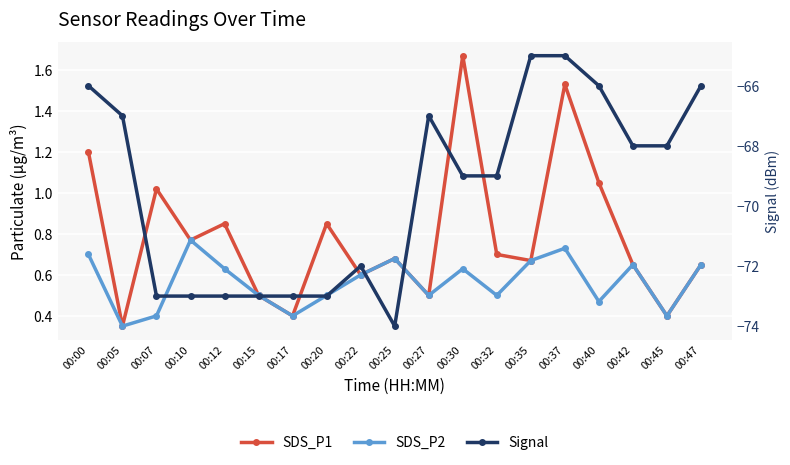

Between 00:30 and 00:40, which series saw the biggest shift?

Signal